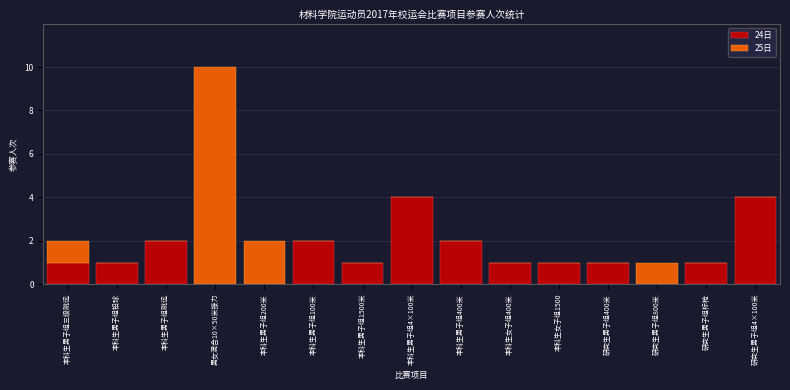

Reading left to right, what are the values for 24日?

本科生男子组三级跳远=1	本科生男子组铅球=1	本科生男子组跳远=2	男女混合10×50米接力=0	本科生男子组200米=0	本科生男子组100米=2	本科生男子组1500米=1	本科生男子组4×100米=4	本科生男子组400米=2	本科生女子组400米=1	本科生女子组1500=1	研究生男子组400米=1	研究生男子组800米=0	研究生男子组标枪=1	研究生男子组4×100米=4